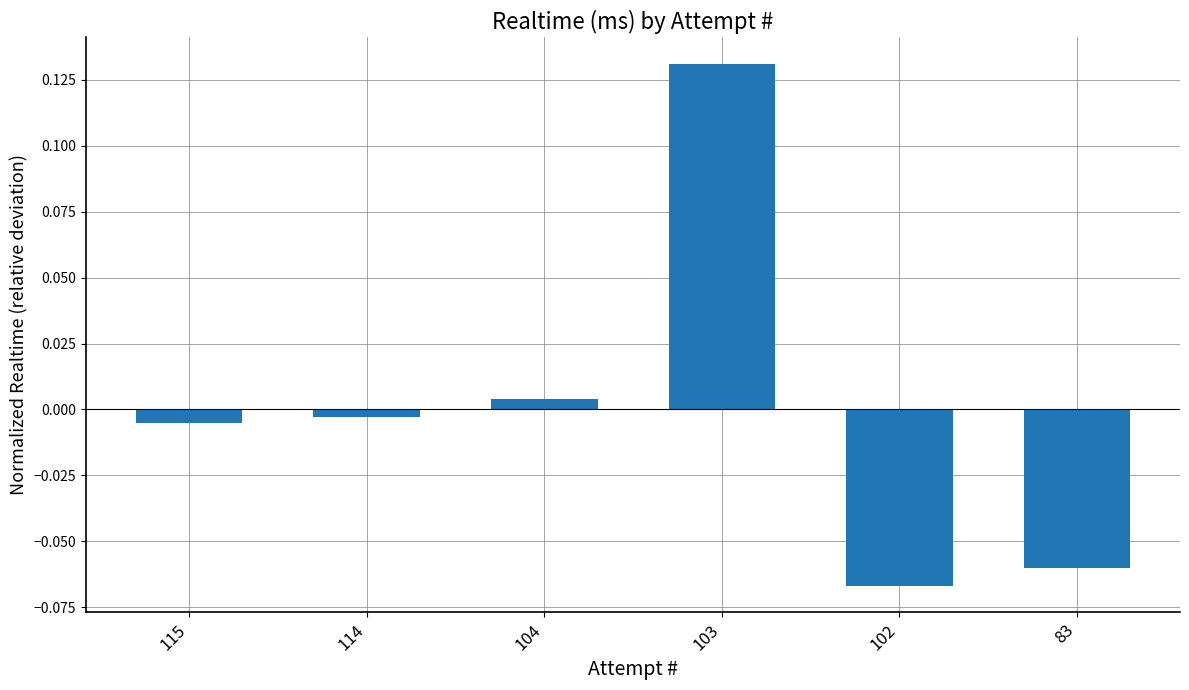

Where does the data first go above 0?

104